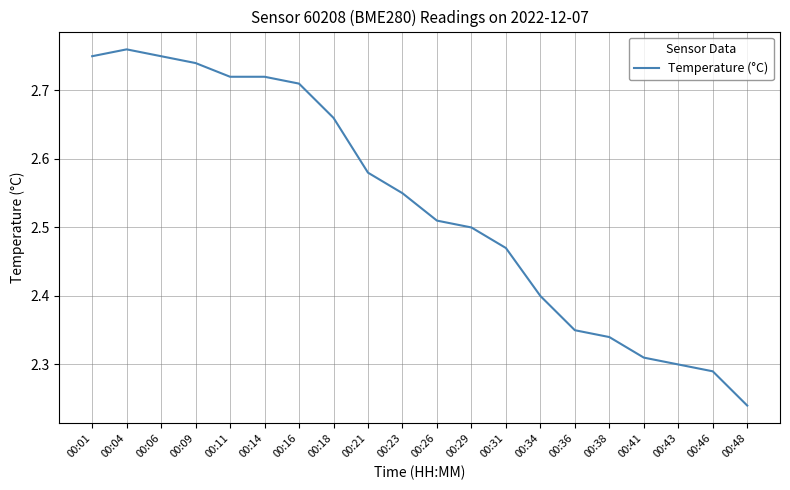

At which label is the value closest to 2?

00:48